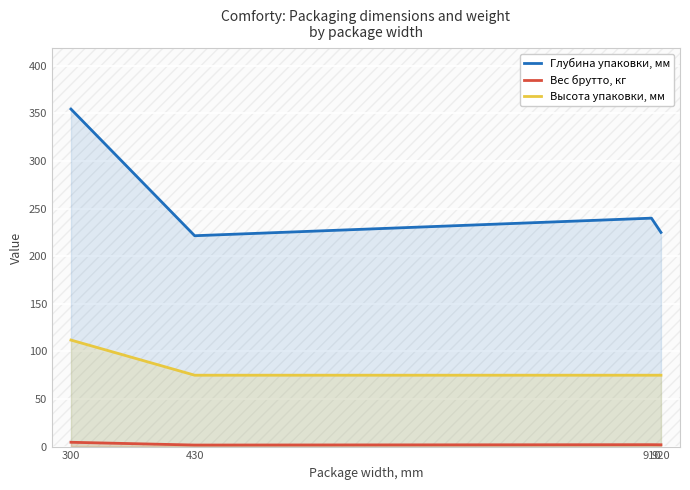

How many values in the Глубина упаковки, мм series exceed 240?

1